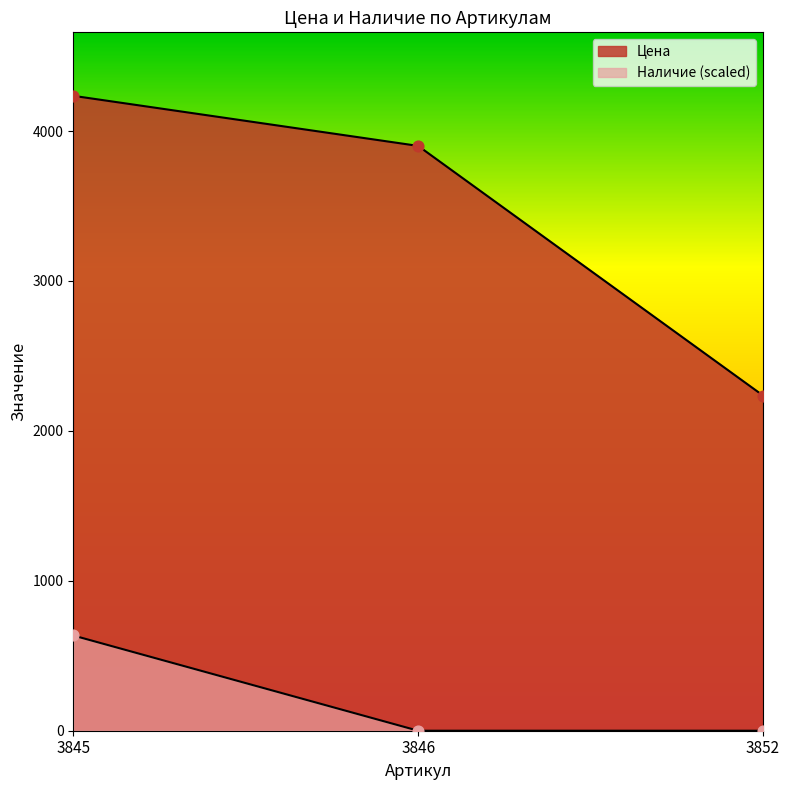

At which category is the sum across all series the highest?

3845